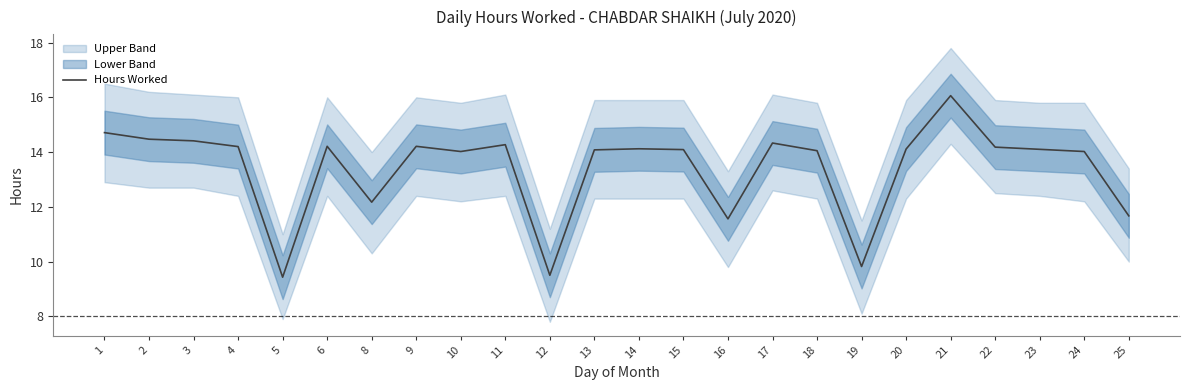

Is this an area chart (filled region under the line)?

No